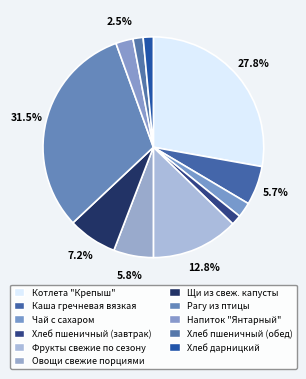

Count the number of slices in the pie.

11